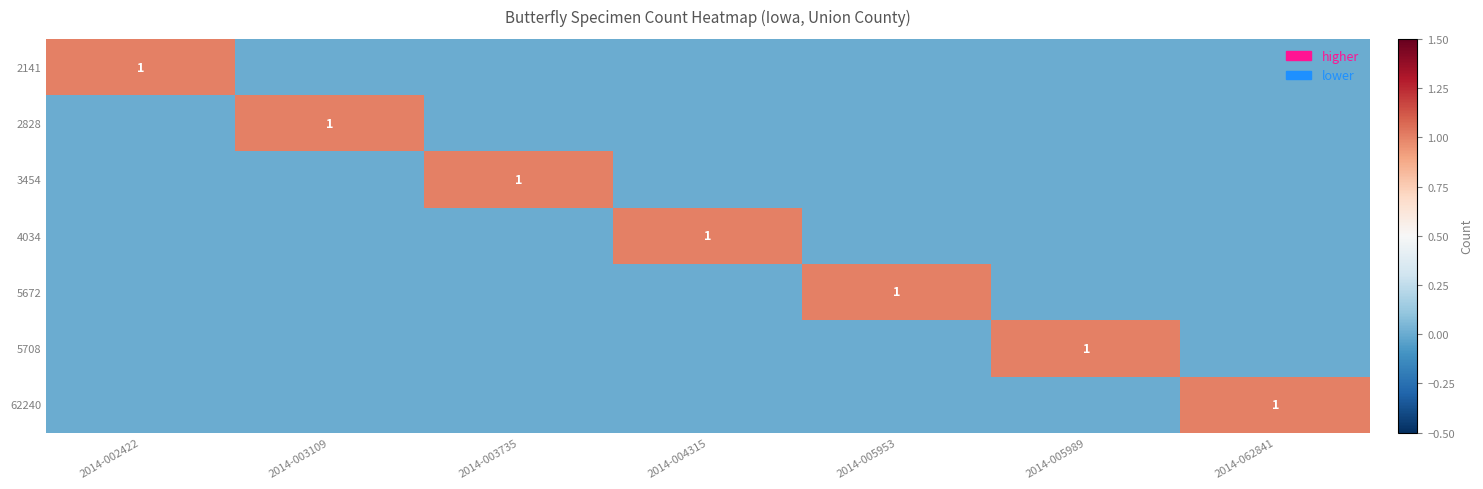

Rank the series by their maximum value, from highest to lowest.

2141, 2828, 3454, 4034, 5672, 5708, 62240